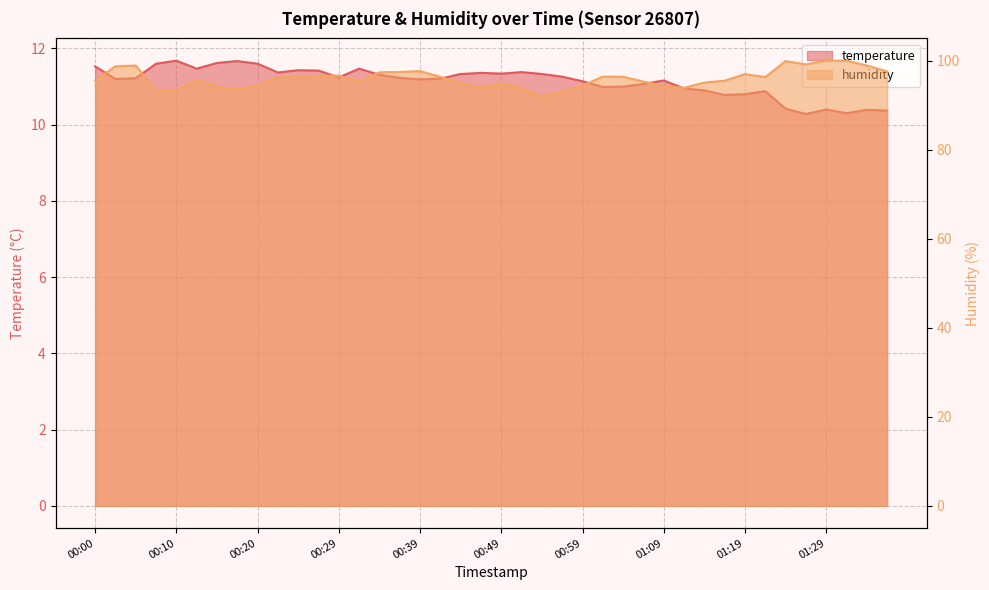

How many series are shown in this chart?

2